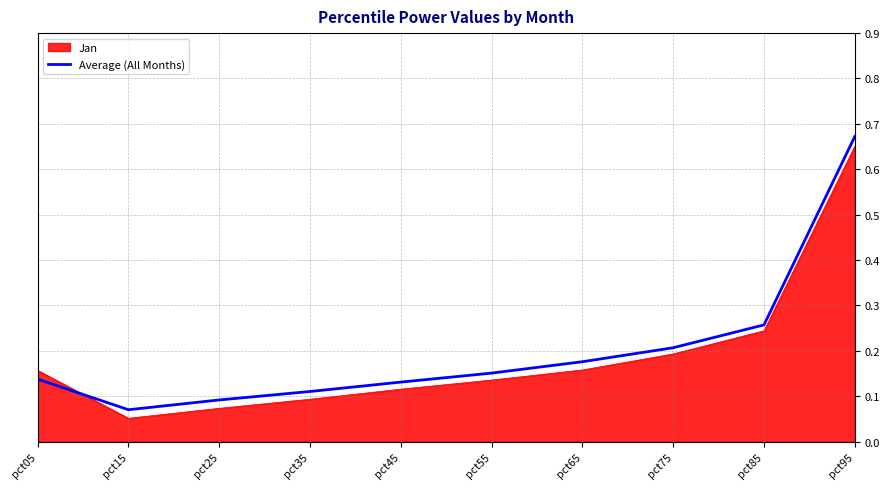

How many distinct data groups are displayed?

2